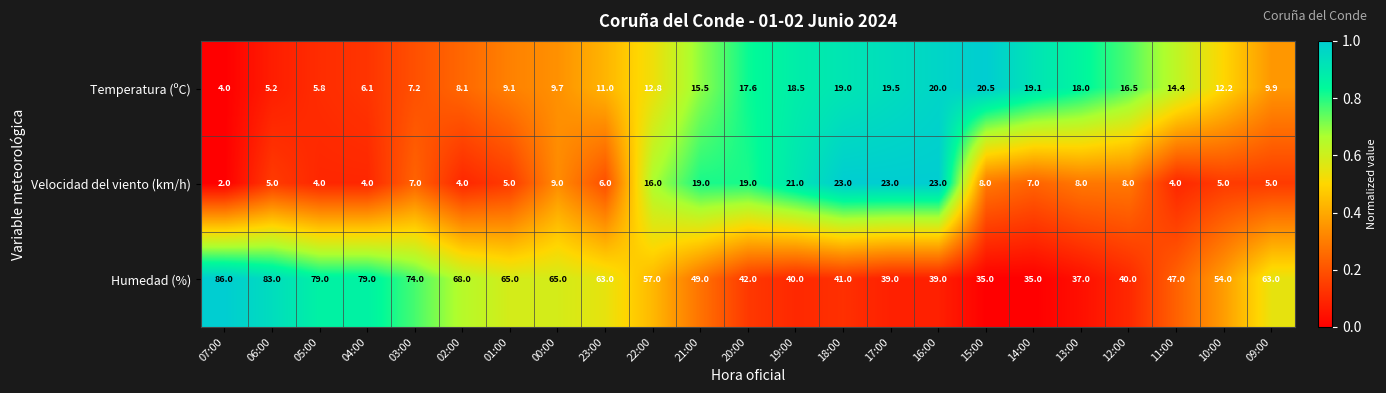

Which series has the largest total across all categories?

Humedad (%)